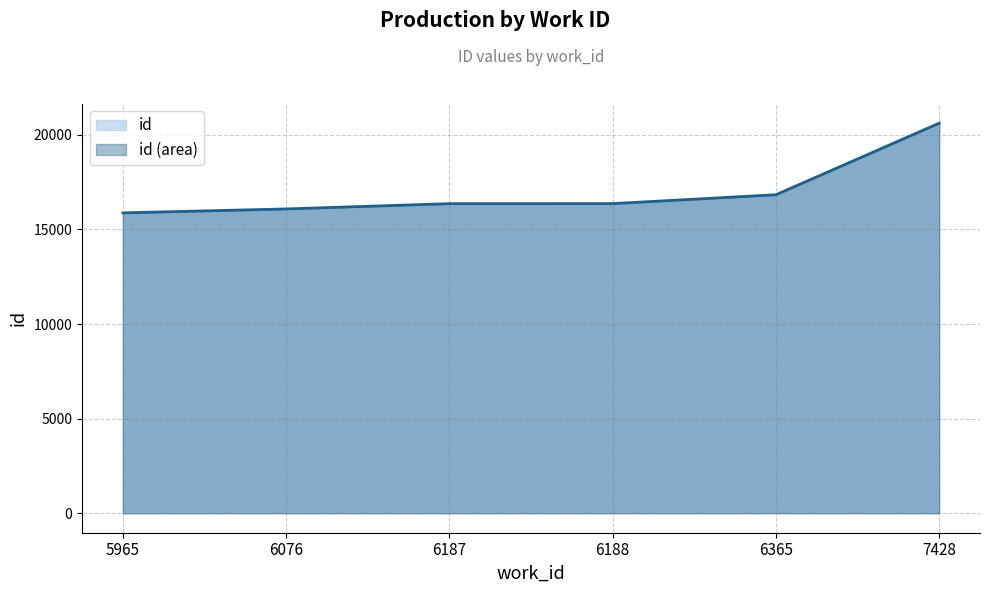

What is the value of the 5th point from the left?

16836